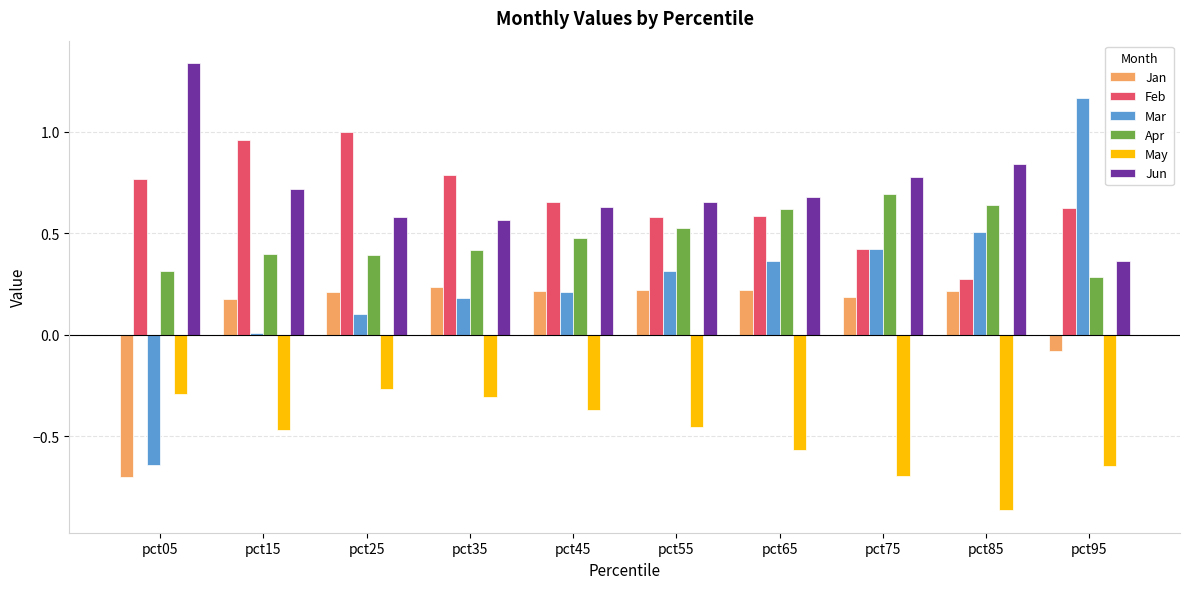

What are all the series names shown in the legend?

Jan, Feb, Mar, Apr, May, Jun